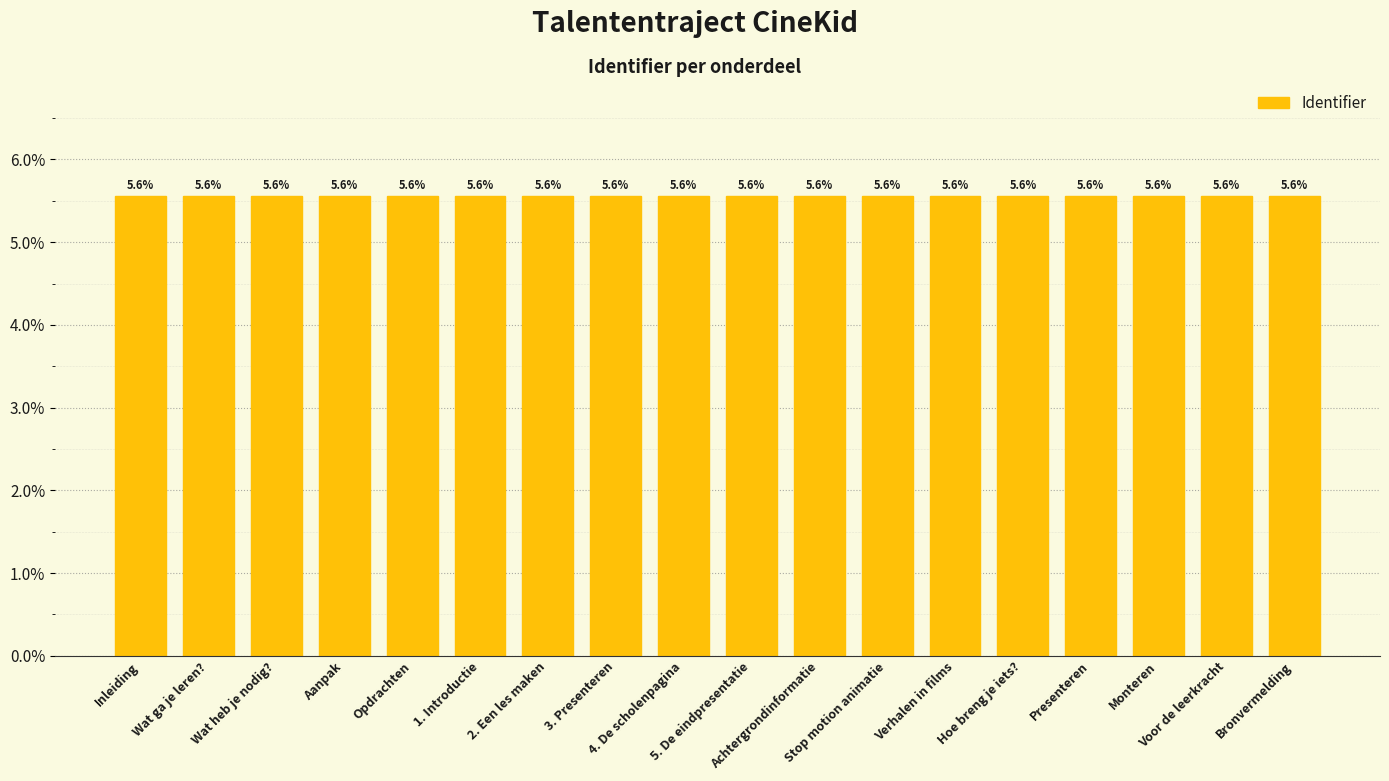

What is the value of the 3rd bar from the left?

5.6